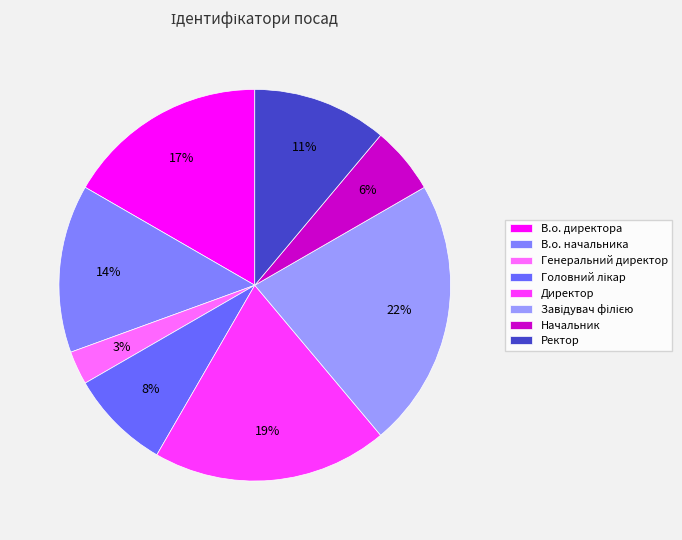

How many slices are in this pie chart?

8